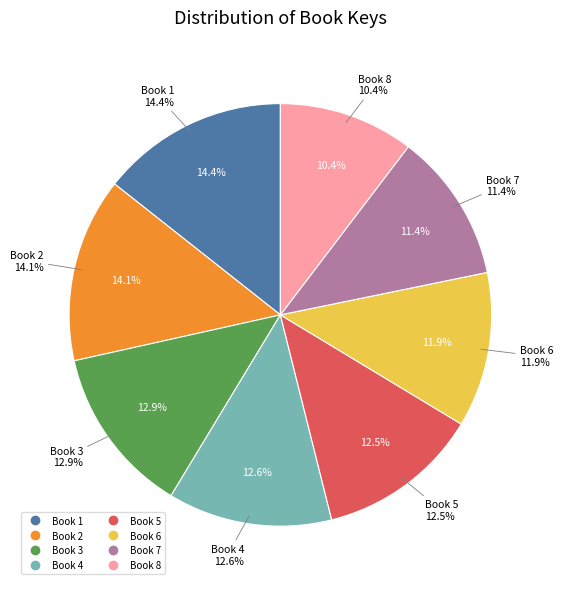

To the nearest percent, what portion does Book 4 represent?

13%